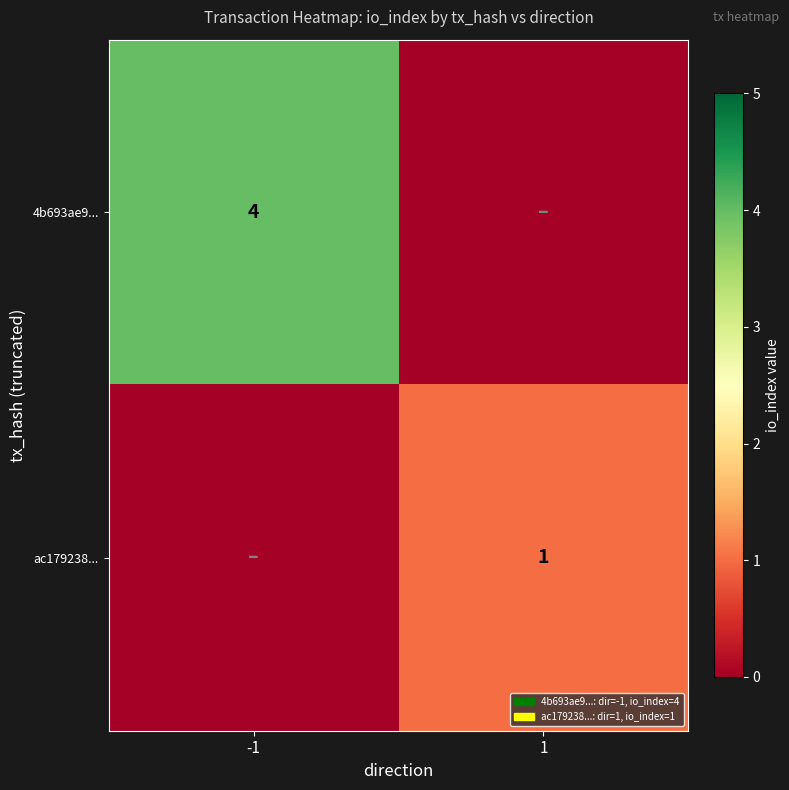

True or false: ac179238... has a value of 1 at 1.

True